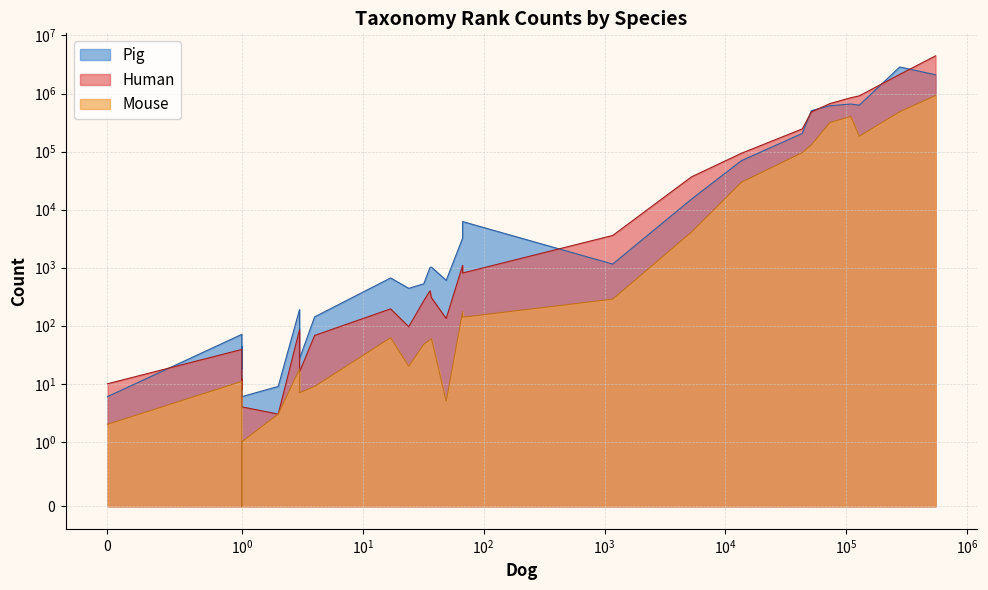

True or false: Human has a value of 84 at 17.

False